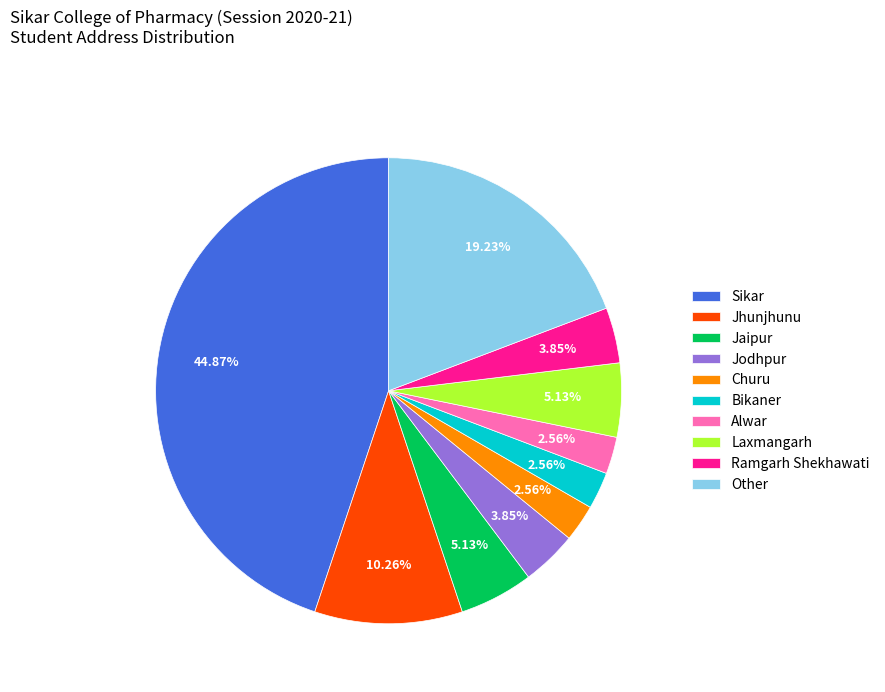

What is the largest slice in the pie chart?

Sikar